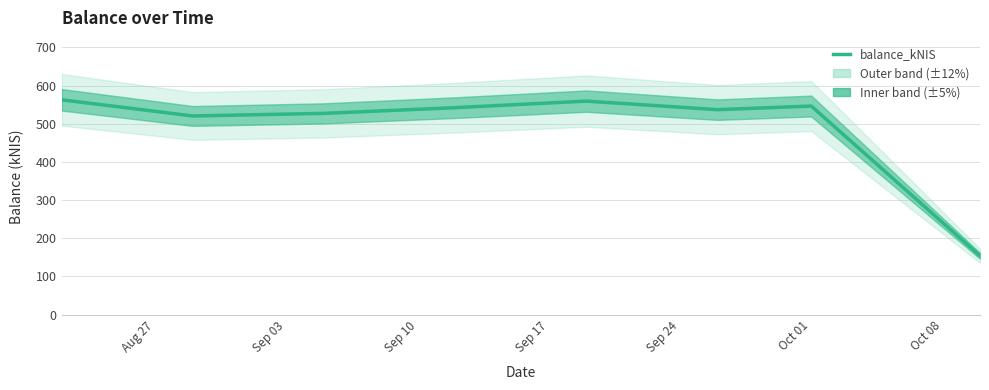

What is the lowest value of the balance_kNIS series?

154.2